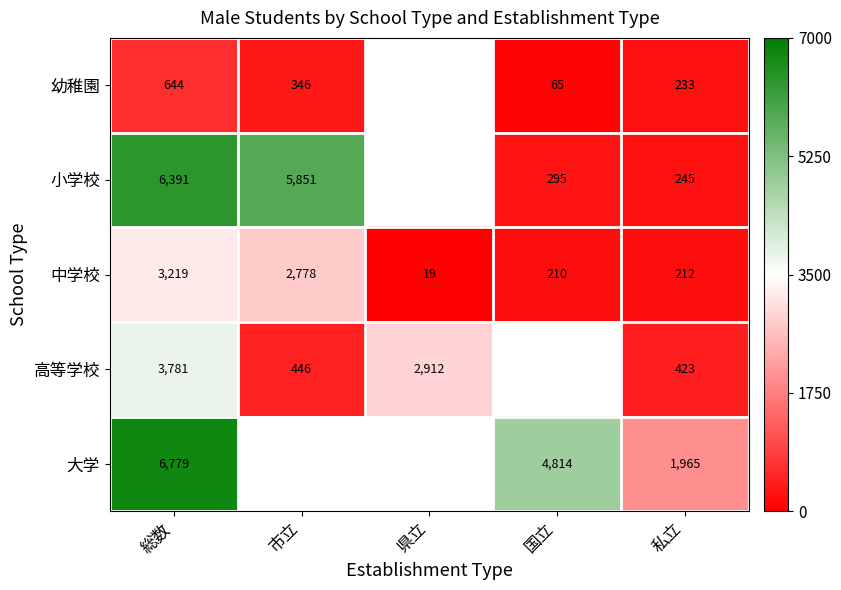

At which label does 中学校 reach its peak?

総数